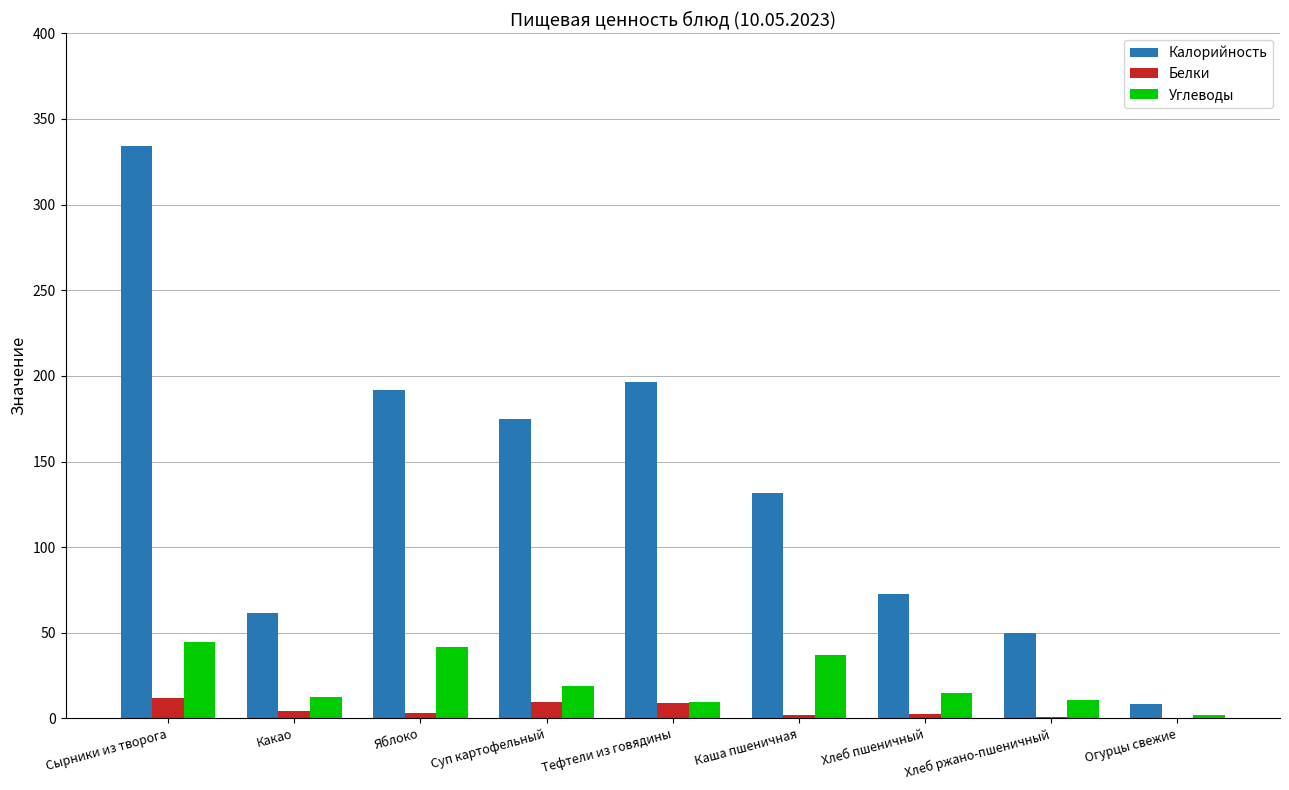

How many data points does each series have?

9